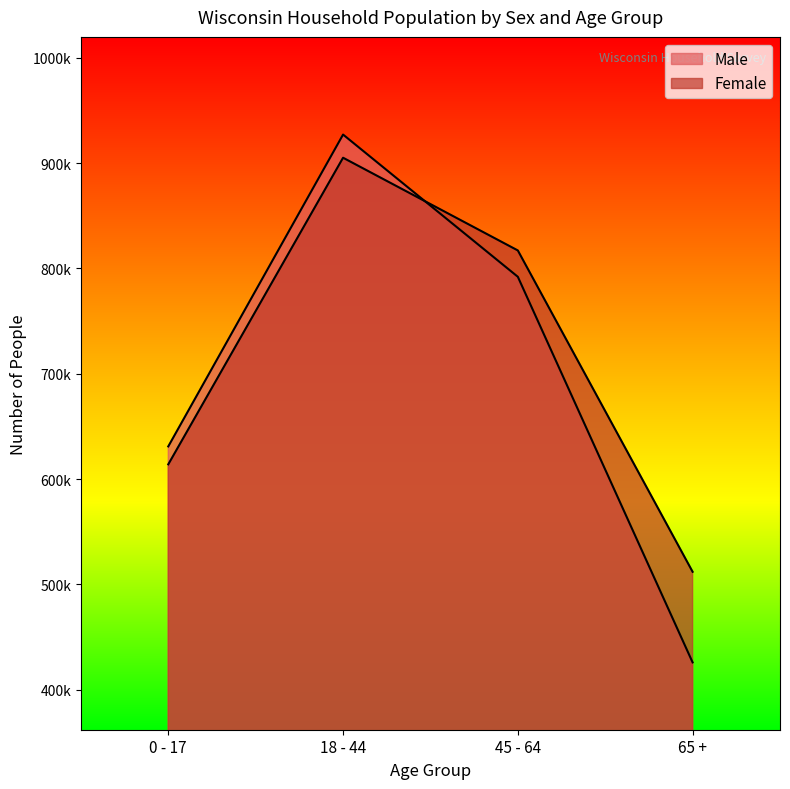

The value of Female at 65 + is 512000. True or false?

True